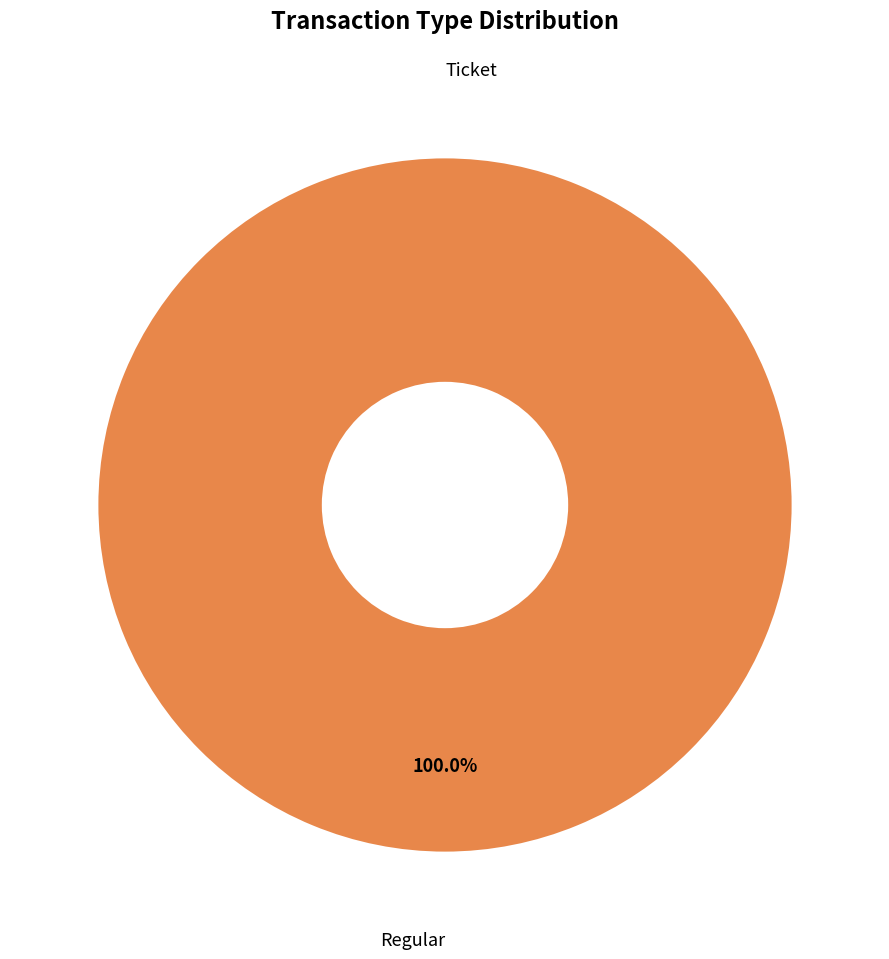

True or false: Ticket accounts for 1% of the total.

False